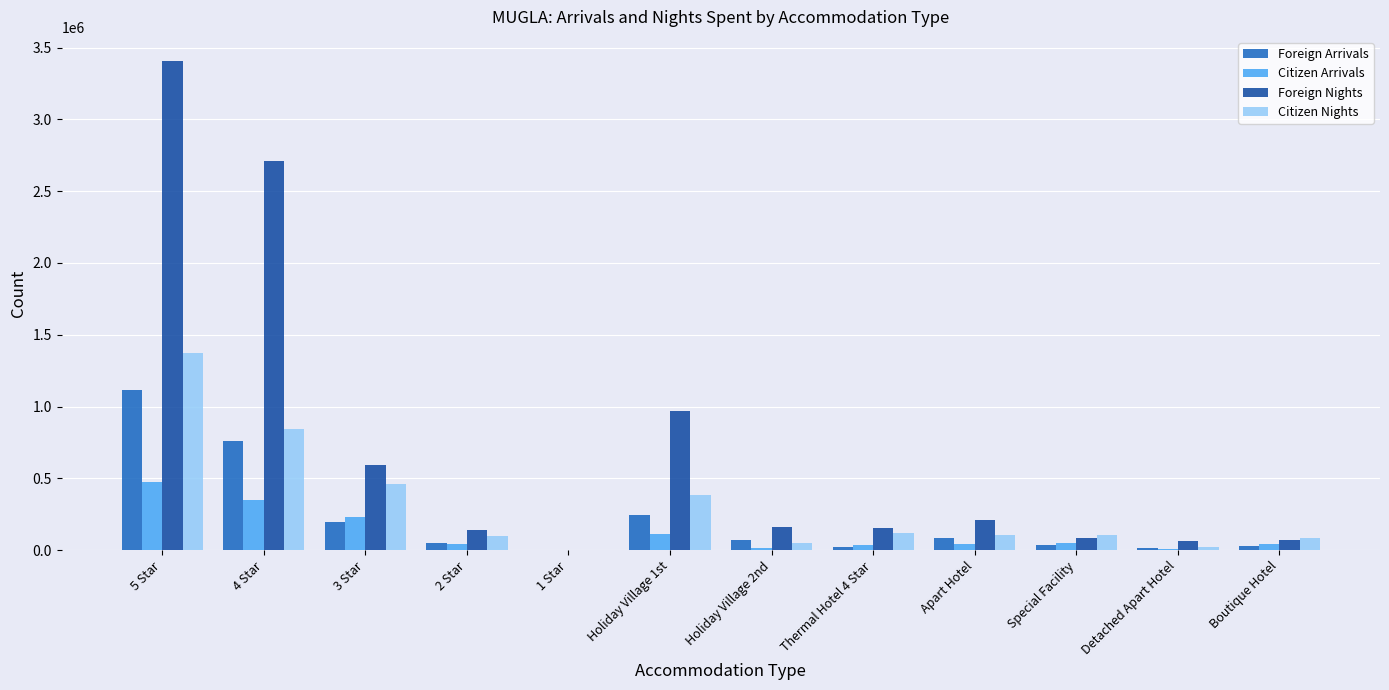

At which label is Citizen Arrivals closest to 237840?

3 Star